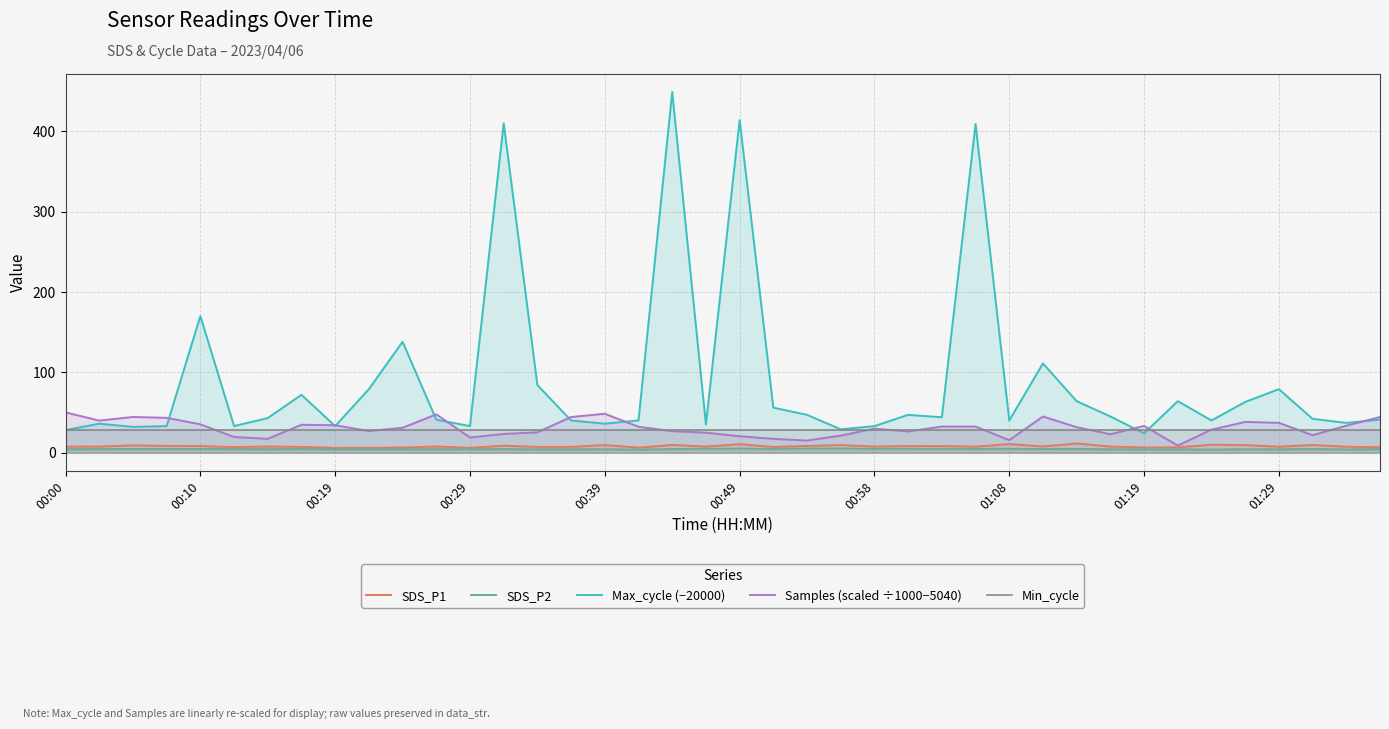

Reading right to left, transcribe all the data shown in this chart.

SDS_P1: 6.5	7.3	9.4	7.3	9.3	9.8	6.6	6.3	7.5	11.3	7.7	10.6	7.3	8.1	8.2	7.5	9.3	8.3	7.0	10.4	7.5	9.5	6.2	9.4	7.1	7.1	8.6	5.9	7.6	6.3	6.0	5.8	7.1	7.6	6.8	8.2	8.3	9.0	7.5	7.4
SDS_P2: 4.3	3.9	4.4	4.1	4.1	3.8	4.0	4.0	4.1	4.5	4.4	4.7	4.6	4.6	4.7	4.7	5.1	5.0	4.5	4.9	4.8	4.4	3.7	4.2	4.1	4.0	4.3	4.1	4.2	4.1	4.0	4.0	4.4	4.2	4.3	4.5	4.6	4.5	4.3	4.2
Max_cycle (−20000): 41.0	37.0	42.0	79.0	63.0	40.0	64.0	24.0	45.0	64.0	111.0	40.0	409.0	44.0	47.0	33.0	29.0	47.0	56.0	414.0	35.0	449.0	40.0	36.0	40.0	84.0	410.0	33.0	41.0	138.0	79.0	33.0	72.0	43.0	33.0	170.0	33.0	32.0	36.0	28.0
Samples (scaled ÷1000−5040): 44.3	33.5	21.7	37.0	38.2	28.5	8.7	33.2	22.9	31.6	45.0	15.5	32.4	32.4	26.4	29.9	21.2	15.0	17.1	20.4	24.8	26.7	32.2	48.4	44.3	25.2	23.2	18.8	47.6	30.9	26.8	34.1	34.7	17.1	19.4	35.2	43.3	44.4	39.8	50.1
Min_cycle: 28.0	28.0	28.0	28.0	28.0	28.0	28.0	28.0	28.0	28.0	28.0	28.0	28.0	28.0	28.0	28.0	28.0	28.0	28.0	28.0	28.0	28.0	28.0	28.0	28.0	28.0	28.0	28.0	28.0	28.0	28.0	28.0	28.0	28.0	28.0	28.0	28.0	28.0	28.0	28.0